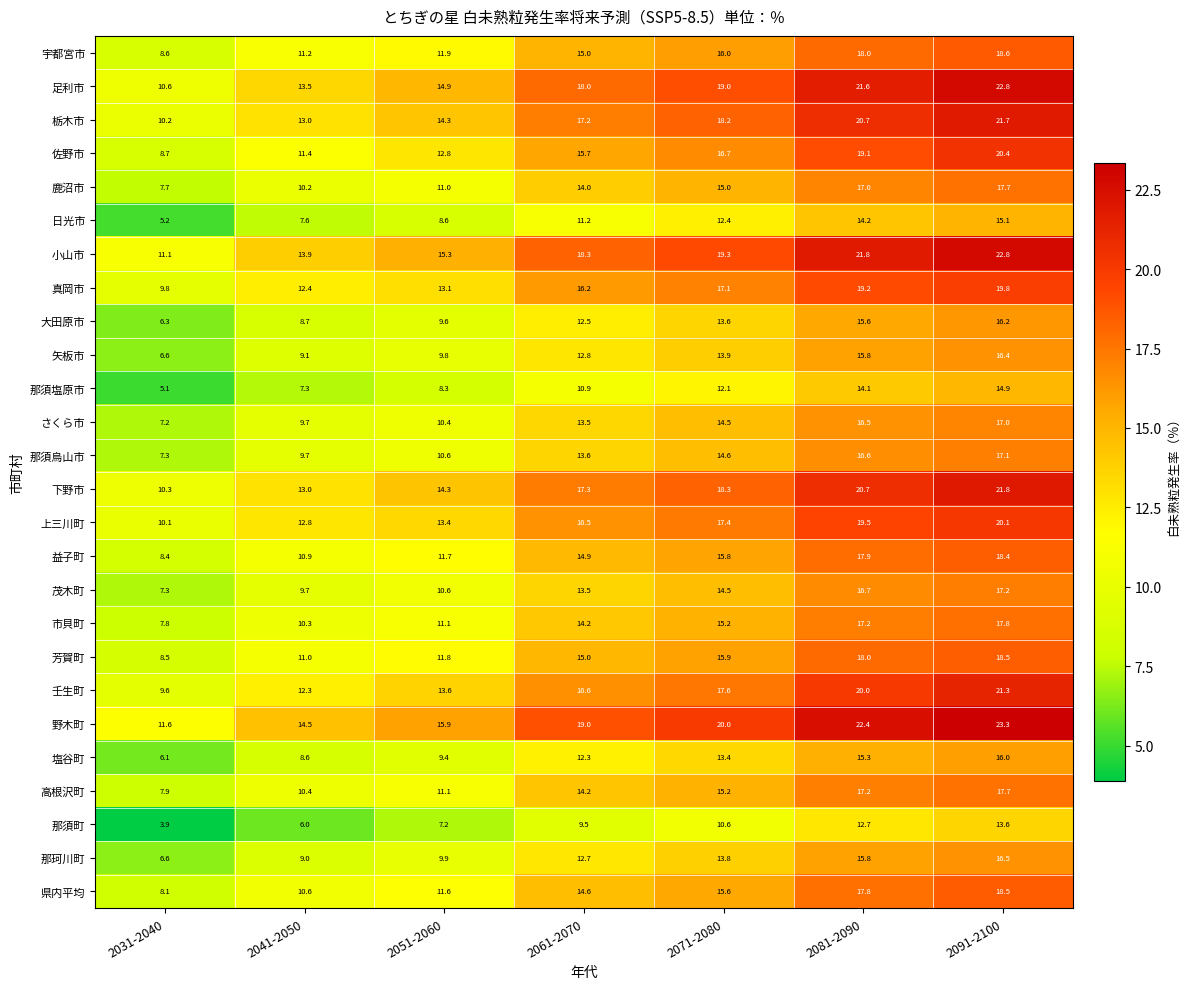

At how many categories does at least one series exceed 22?

2